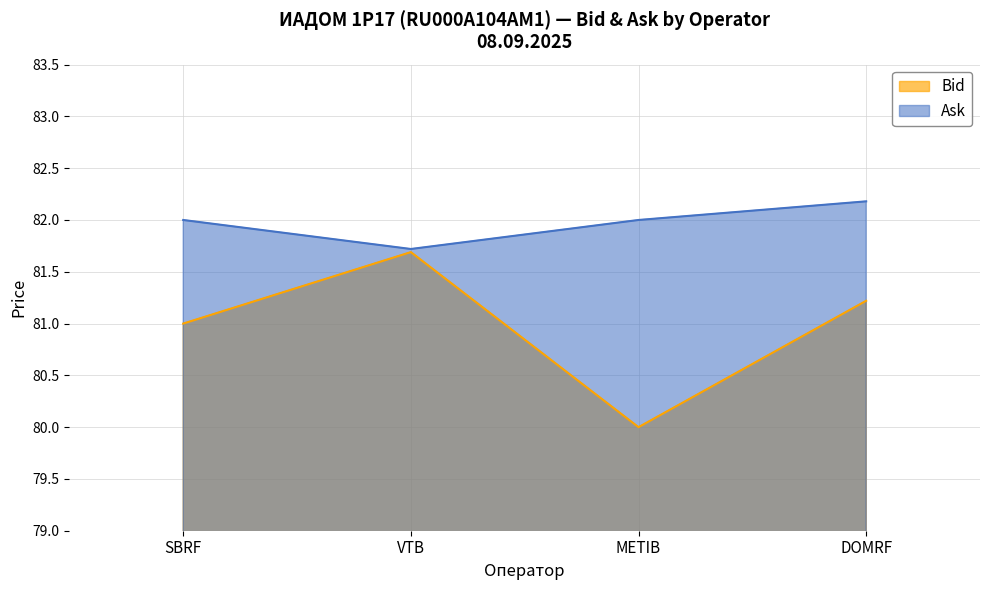

List the series in order of their overall mean, highest first.

Ask, Bid